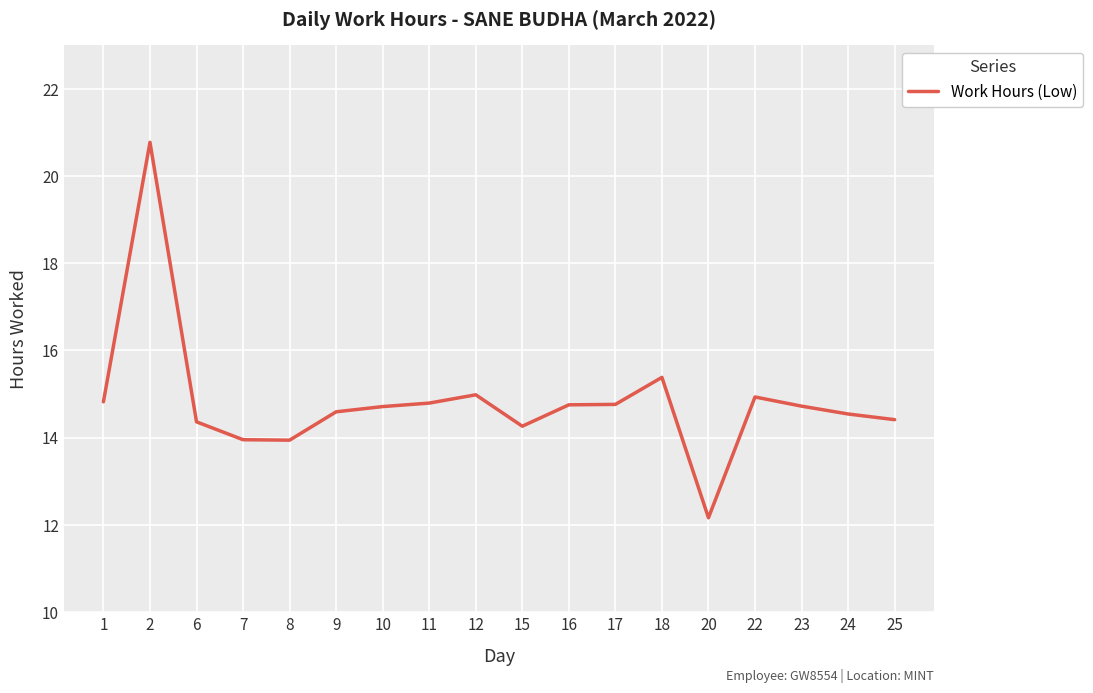

At which label does the data first exceed 14?

1